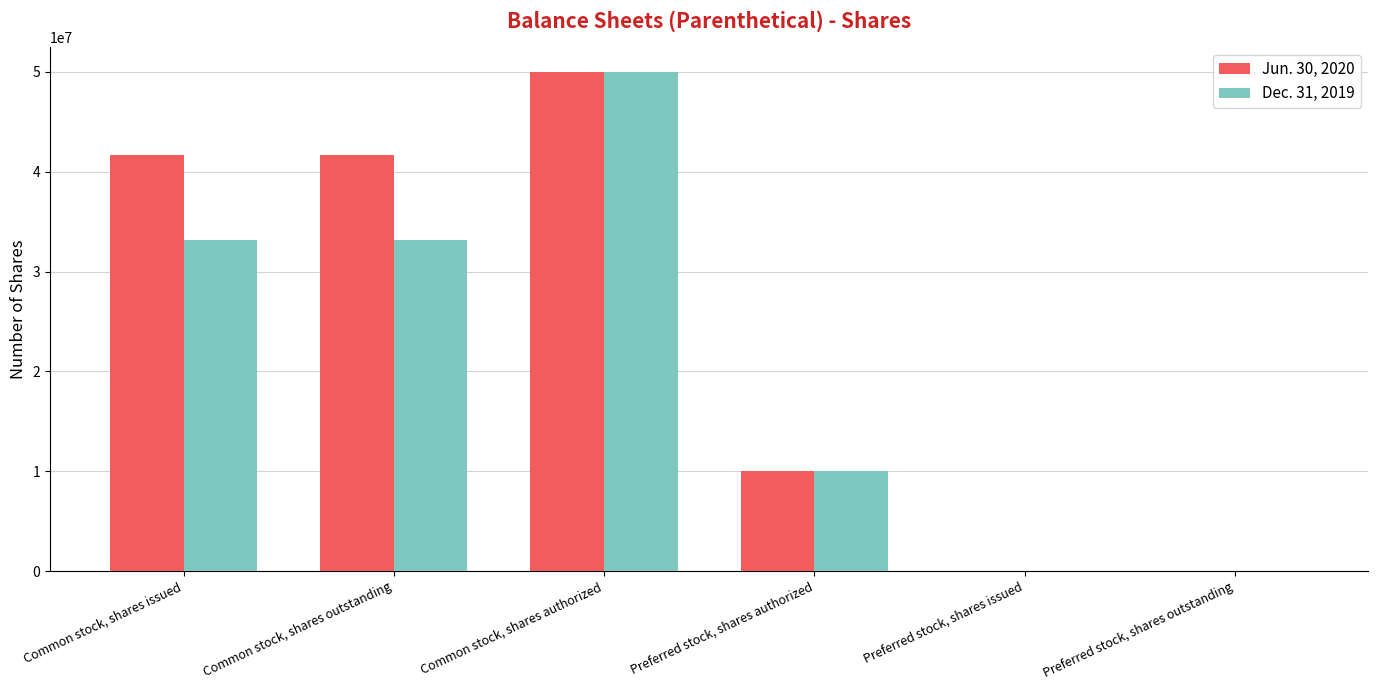

The Jun. 30, 2020 series shows 4269174 at Preferred stock, shares authorized. True or false?

False